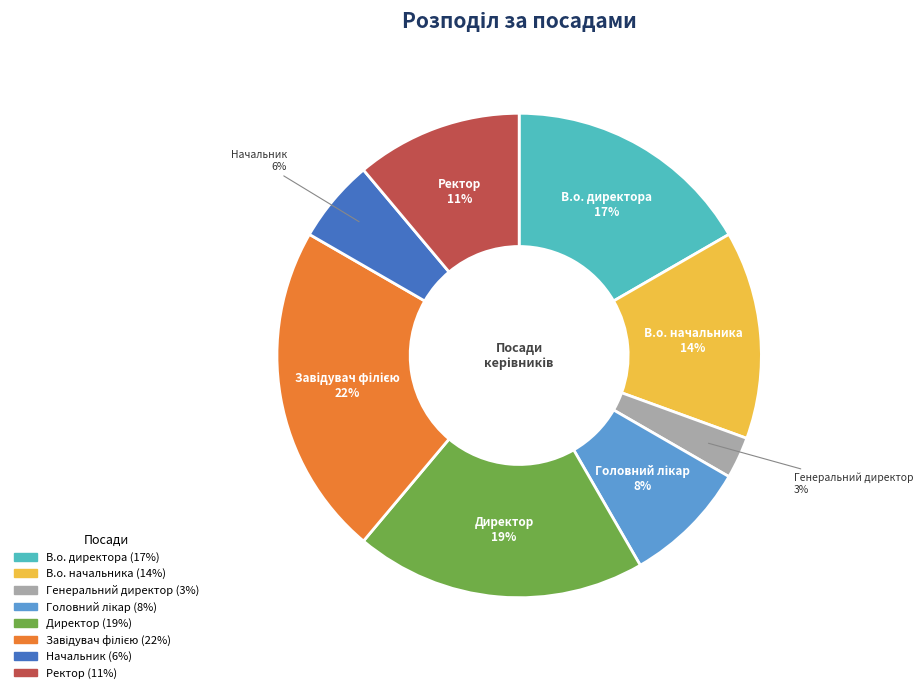

Which slice is the smallest?

Генеральний директор